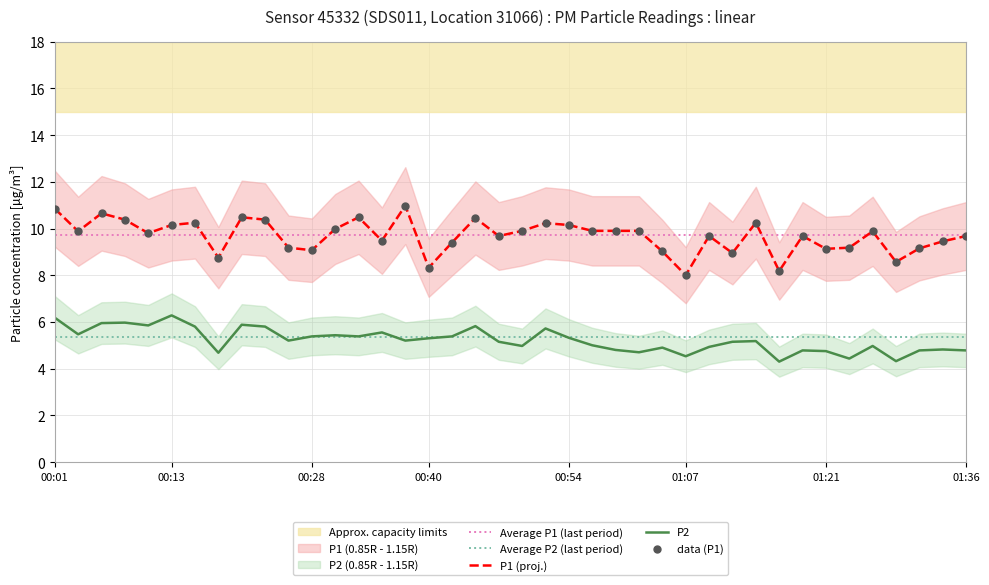

Which series has the largest total across all categories?

P1